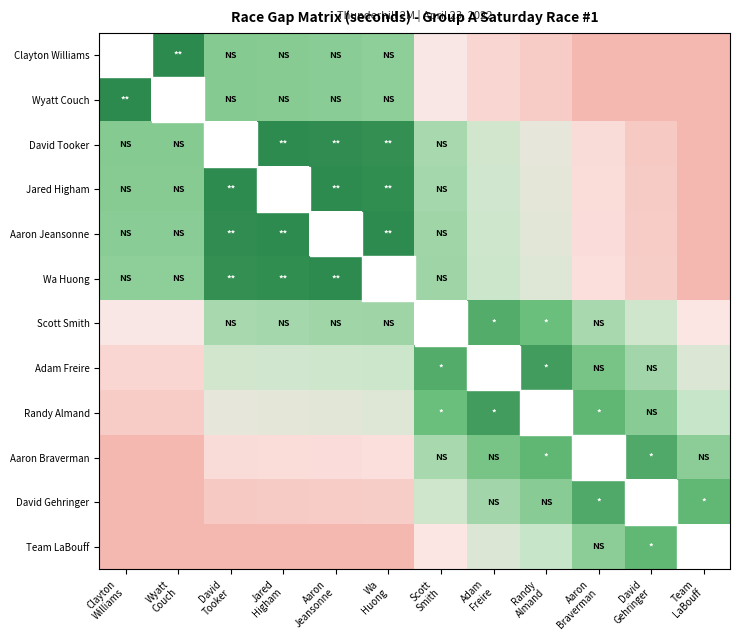

The value of Randy Almand at Wyatt Couch is 19.1. True or false?

True